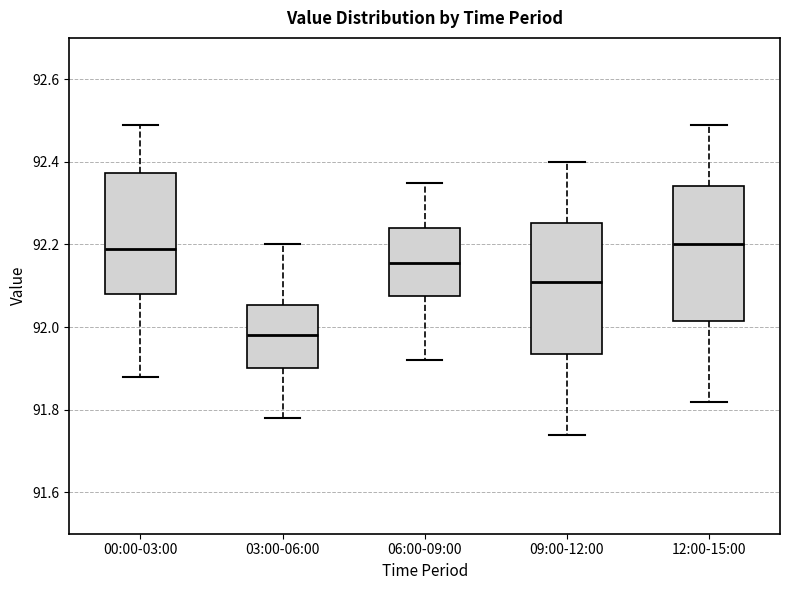

Where does the median line of the box for 06:00-09:00 sit on the y-axis? The values are not printed on the chart, so give them approximately, as read against the axis.

92.16